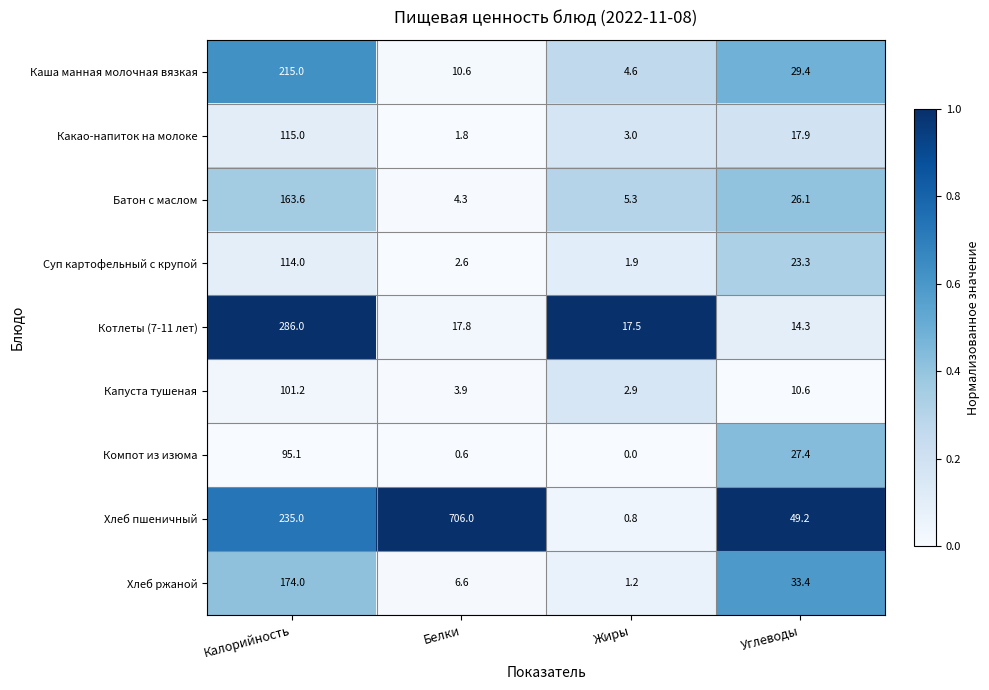

True or false: Компот из изюма has a value of 0.0 at Жиры.

True